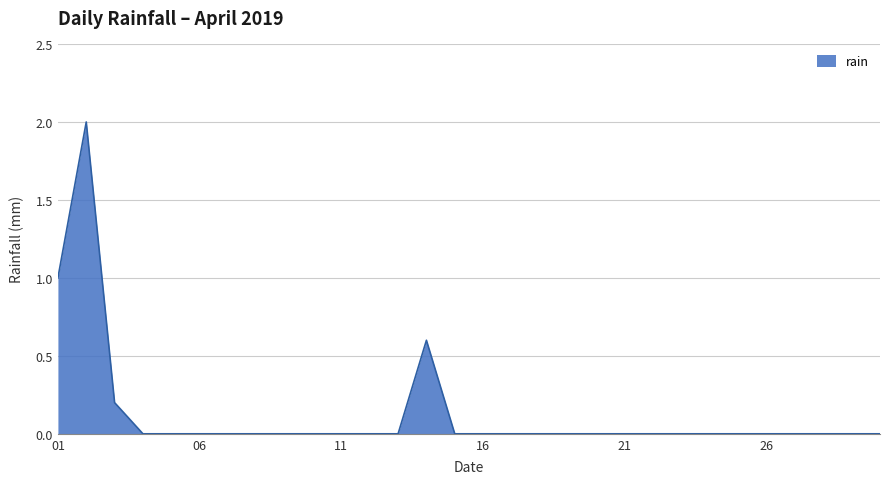

What is the maximum value shown in the chart?

2.0